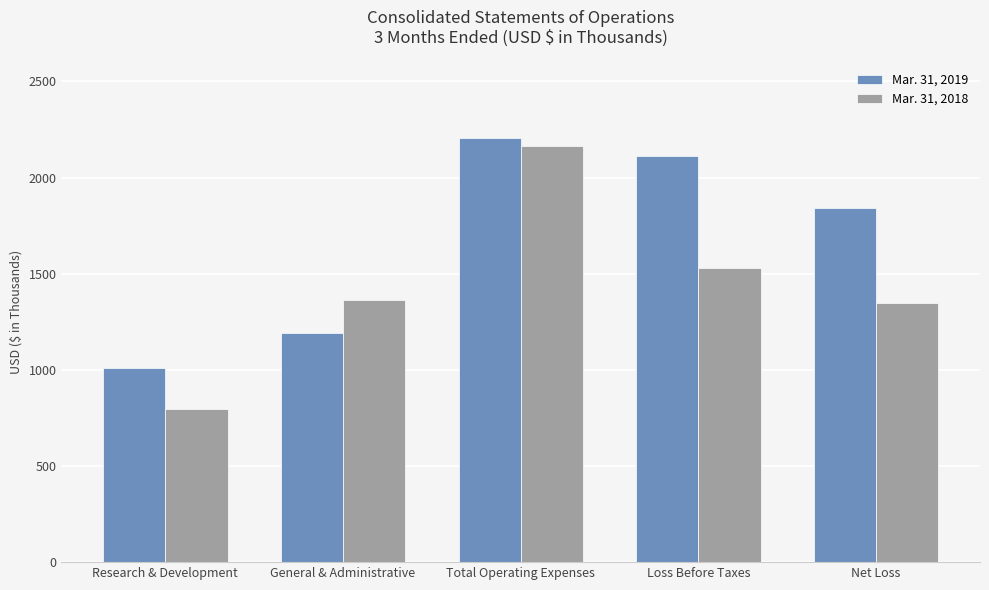

What is the difference between the maximum and second lowest values in the Mar. 31, 2018 series?

813